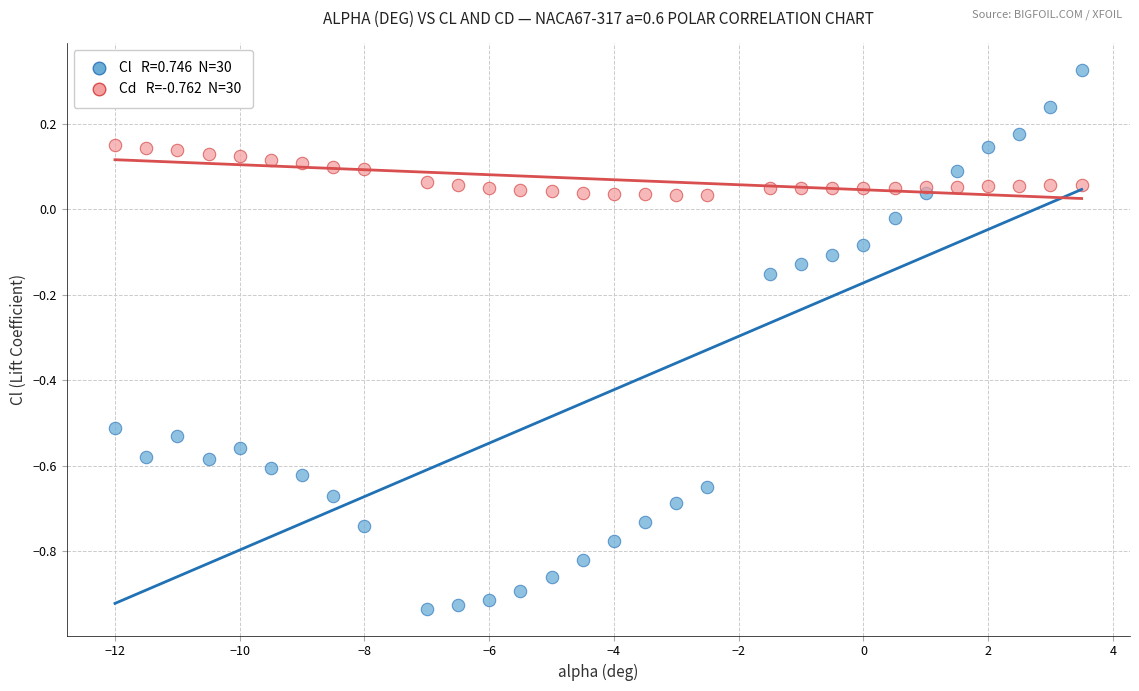

Across all data points, what is the range of X values (max minus min)?

15.5